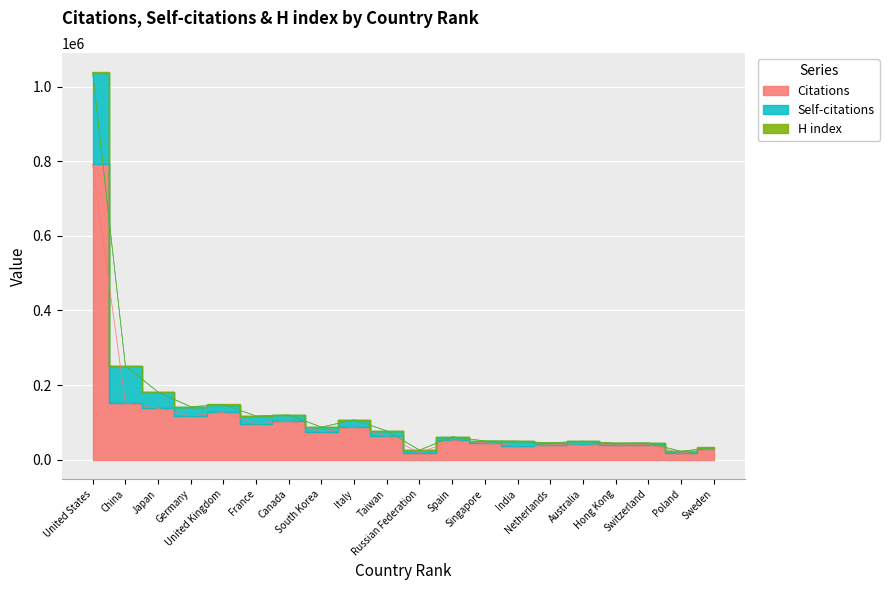

What is the label of the 18th point from the right?

Japan